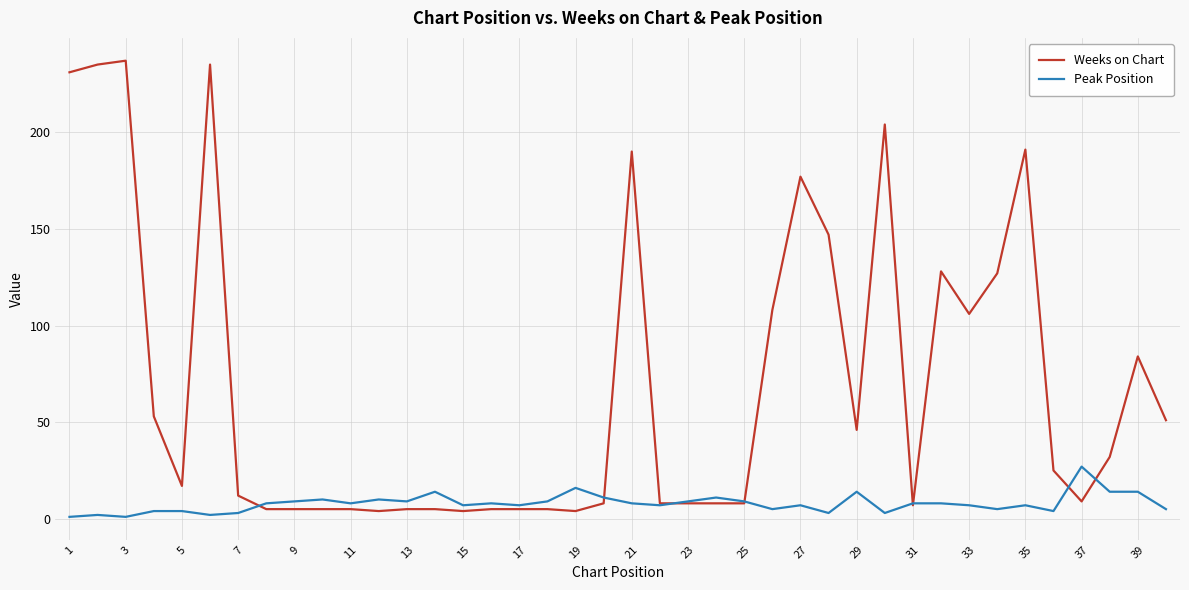

List the series in order of their peak value, lowest first.

Peak Position, Weeks on Chart